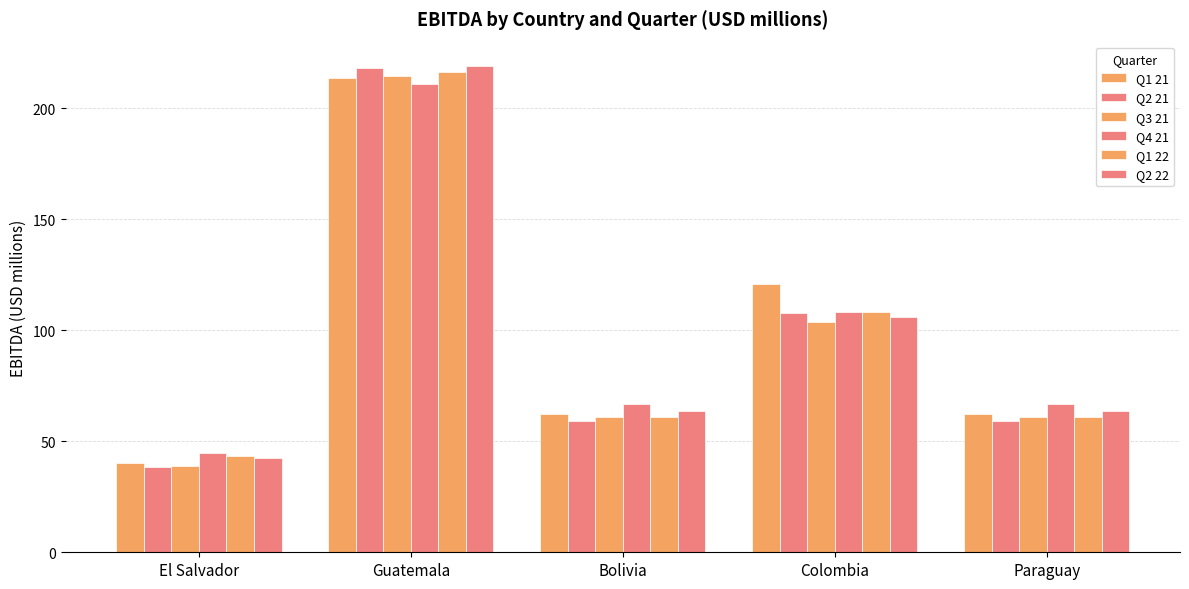

How many bars are there in total?

30